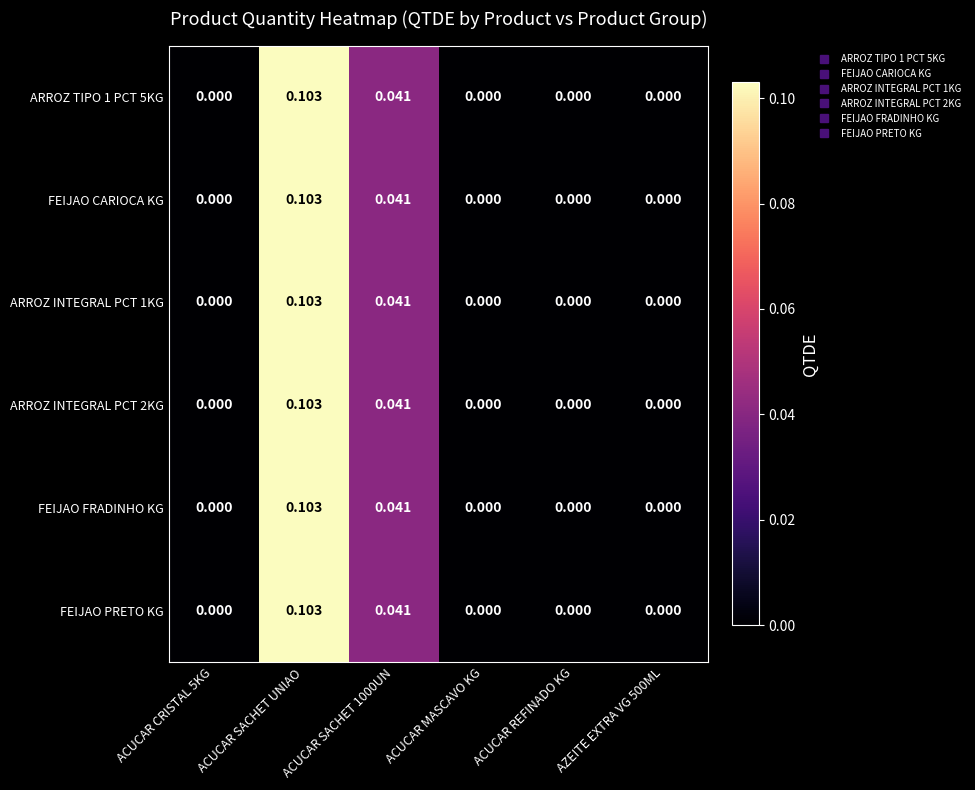

How many positive values does the FEIJAO CARIOCA KG series have?

2